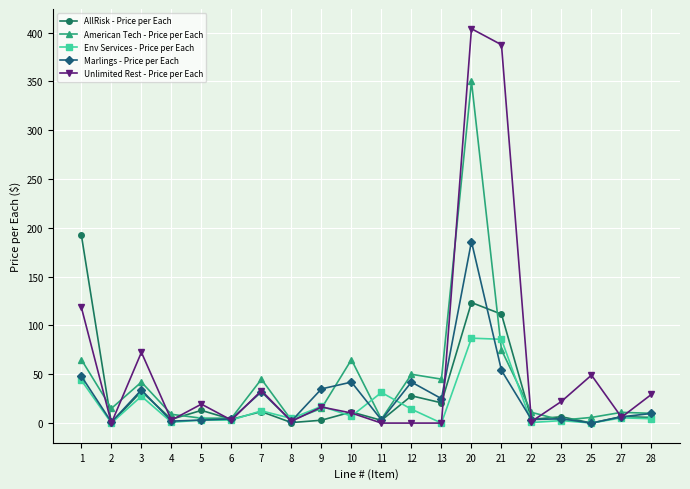

What are all the series names shown in the legend?

AllRisk - Price per Each, American Tech - Price per Each, Env Services - Price per Each, Marlings - Price per Each, Unlimited Rest - Price per Each